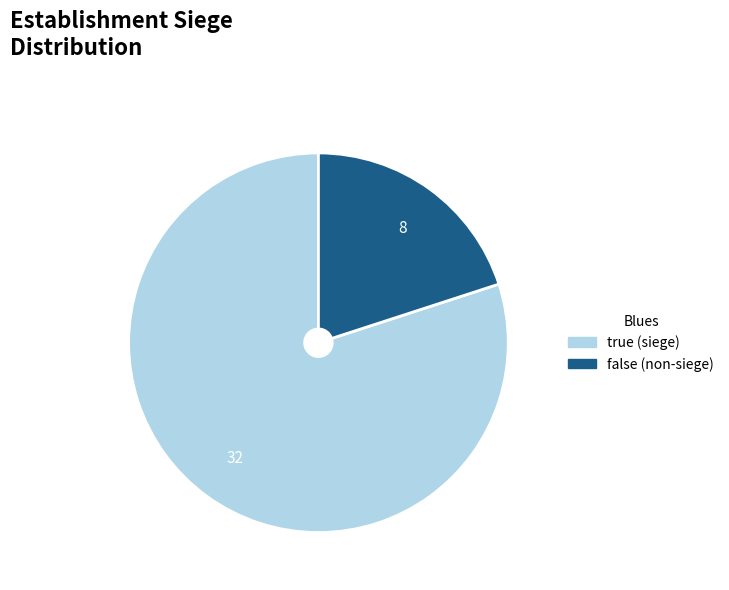

Is the sum of false and true greater than half?

Yes